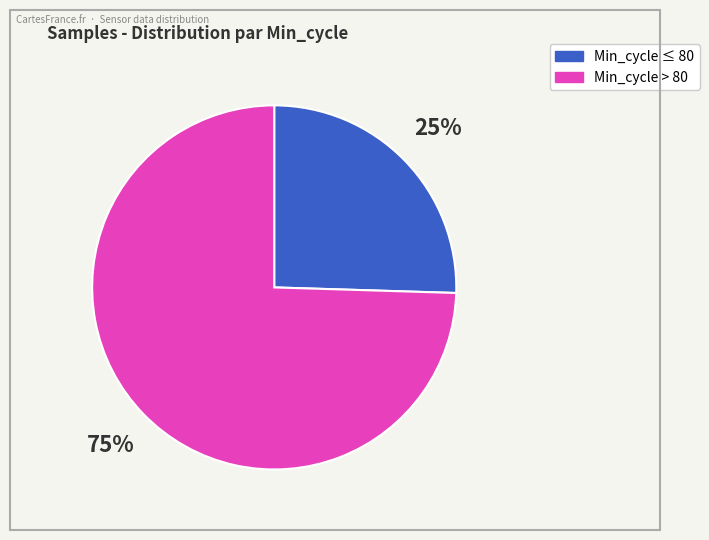

Is there a majority slice in this chart?

Yes